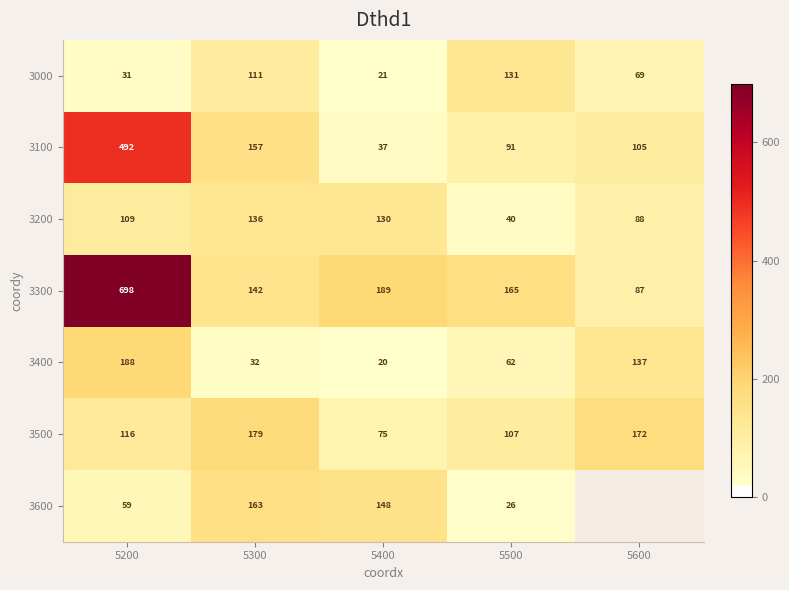

What is the spread (max minus min) of values at 5600?

103.0